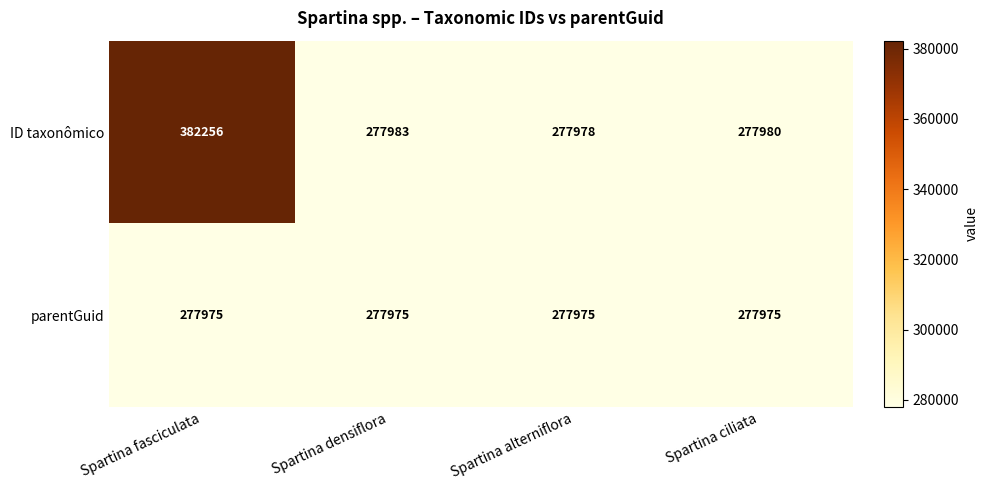

Where is ID taxonômico nearest to the value 330117?

Spartina densiflora